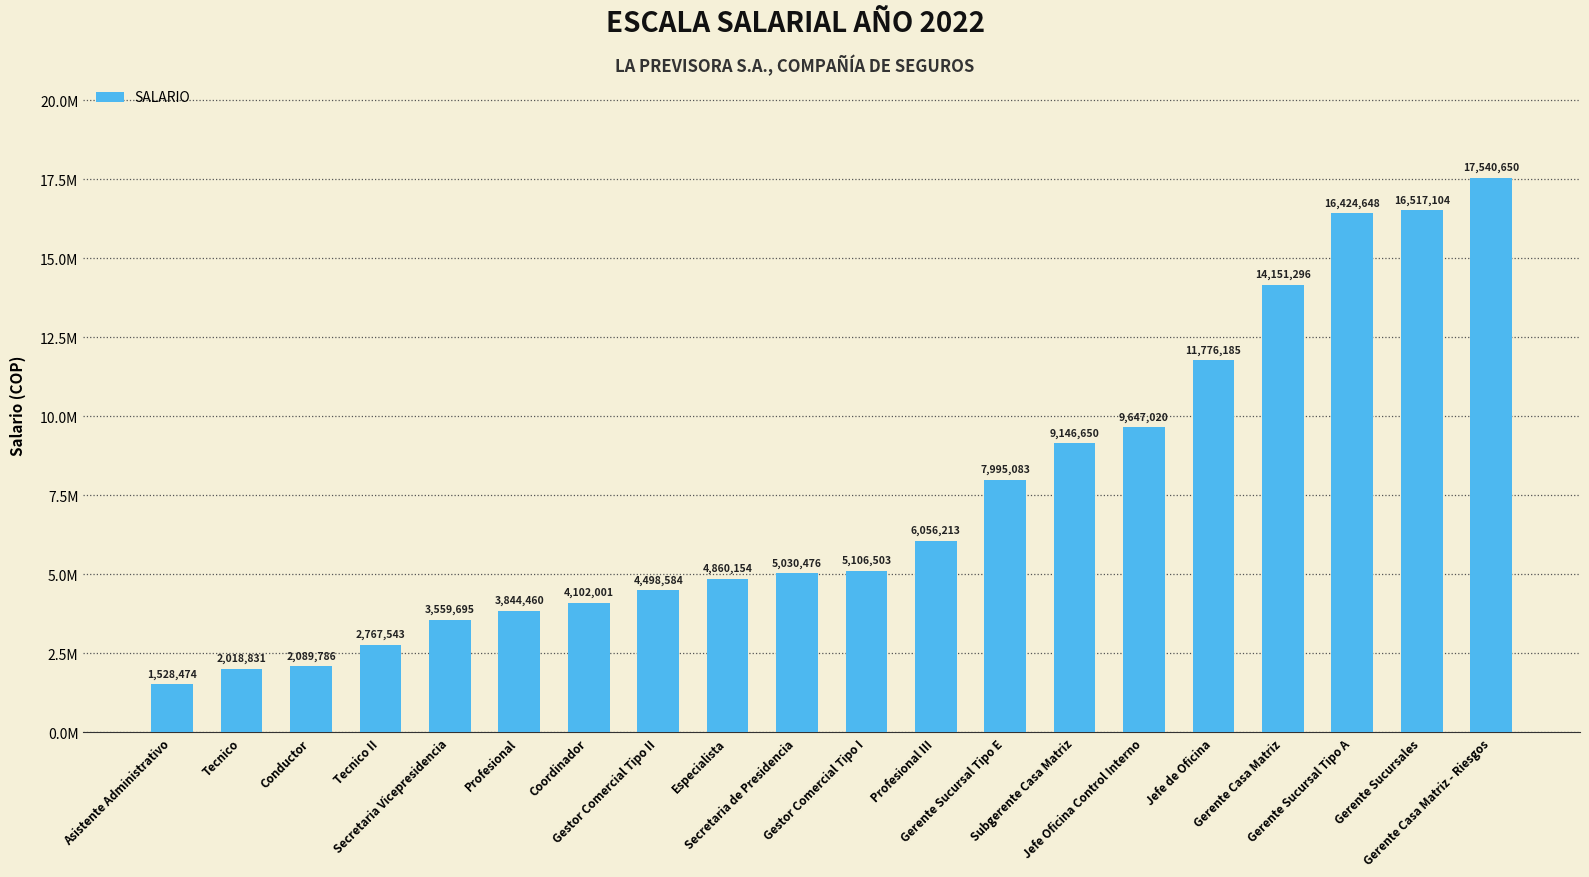

Are the bars horizontal?

No